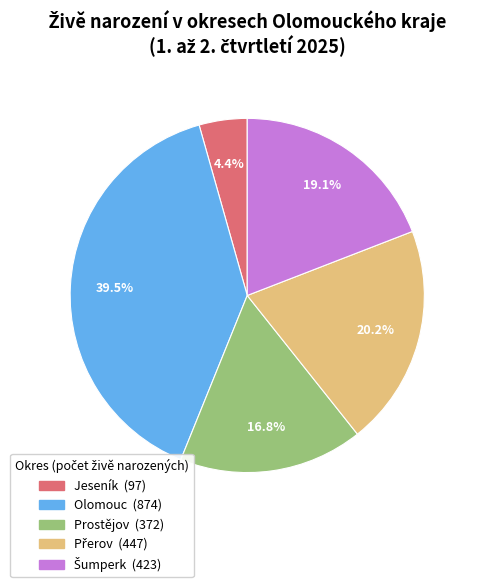

Is there any slice that represents more than half of the pie?

No